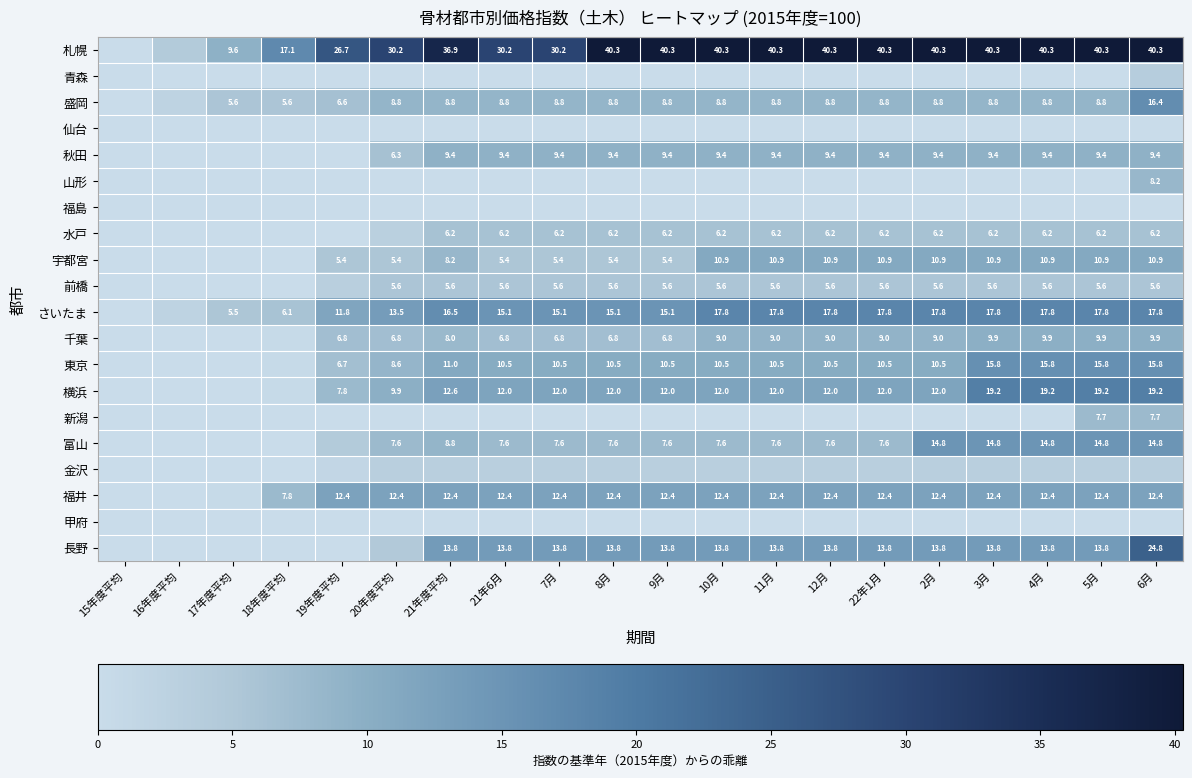

What is the sum of the 宇都宮 values at 6月 and 19年度平均?

16.3